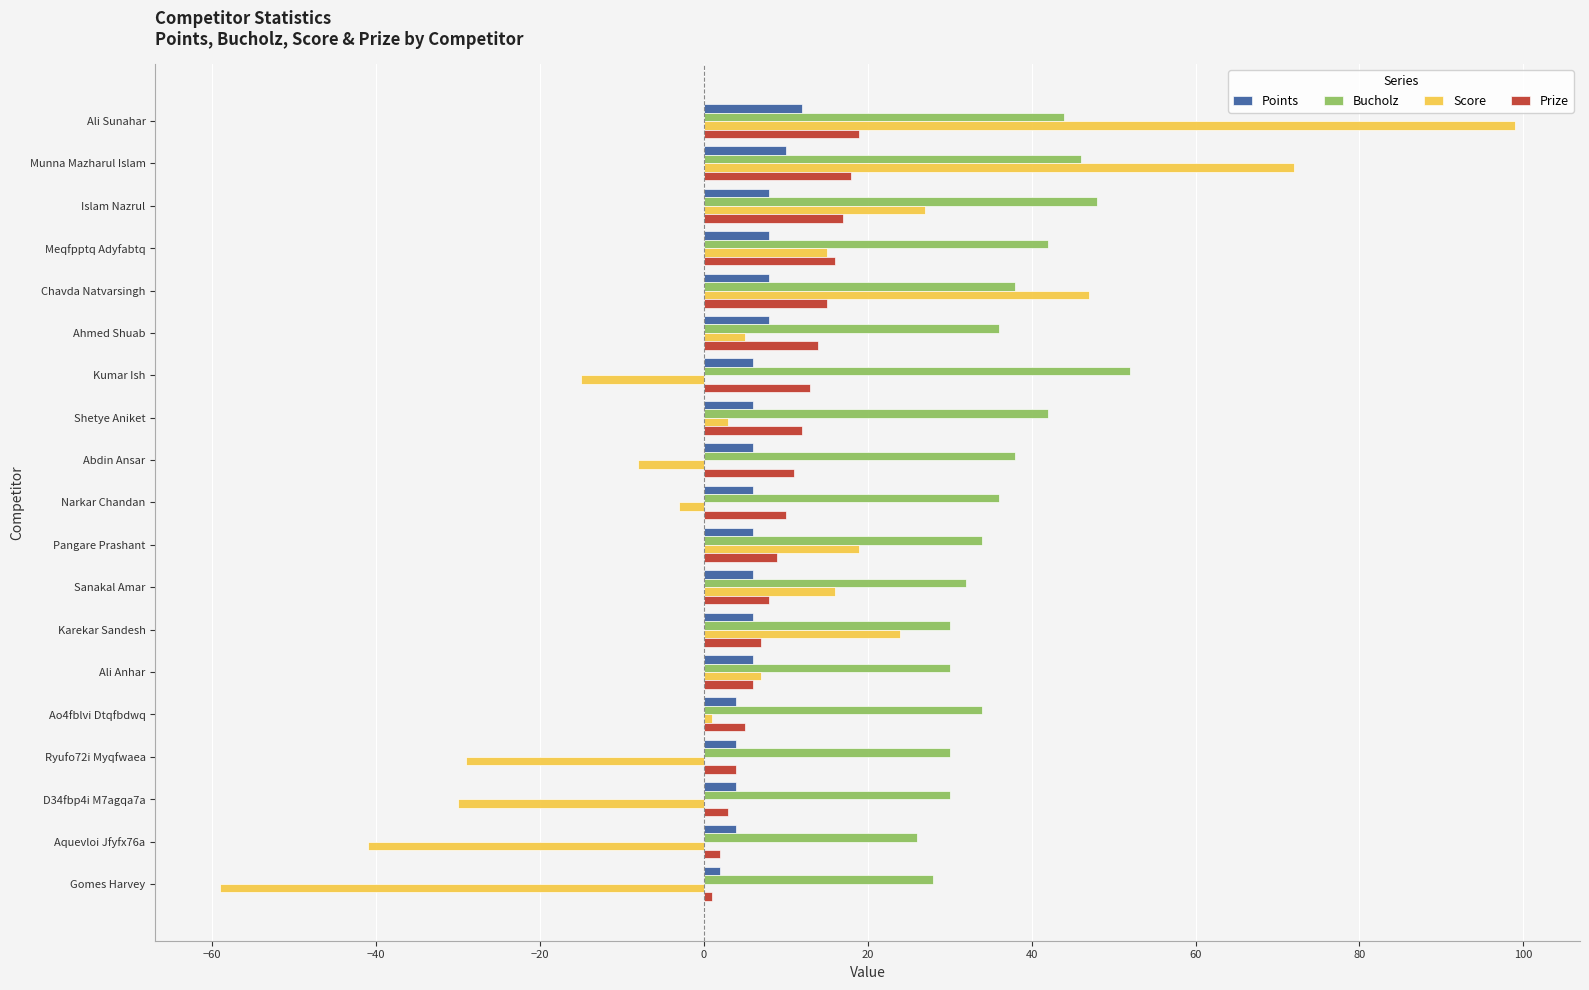

What is the total value across all series at Sanakal Amar?

62